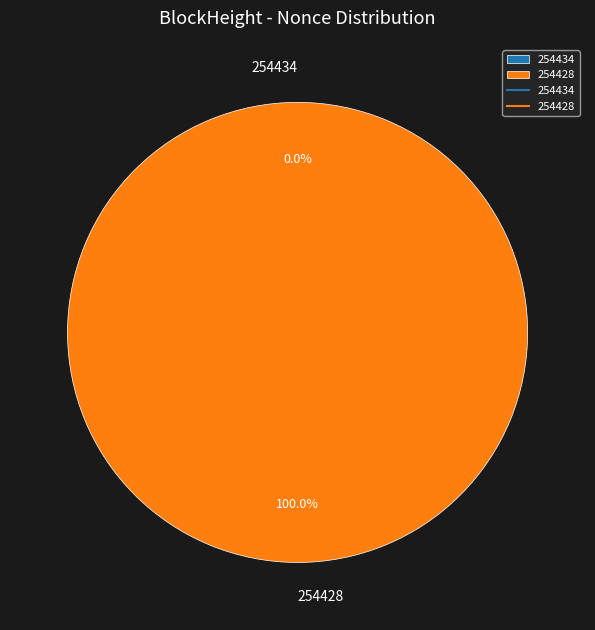

Rank the categories by value from highest to lowest.

254428, 254434